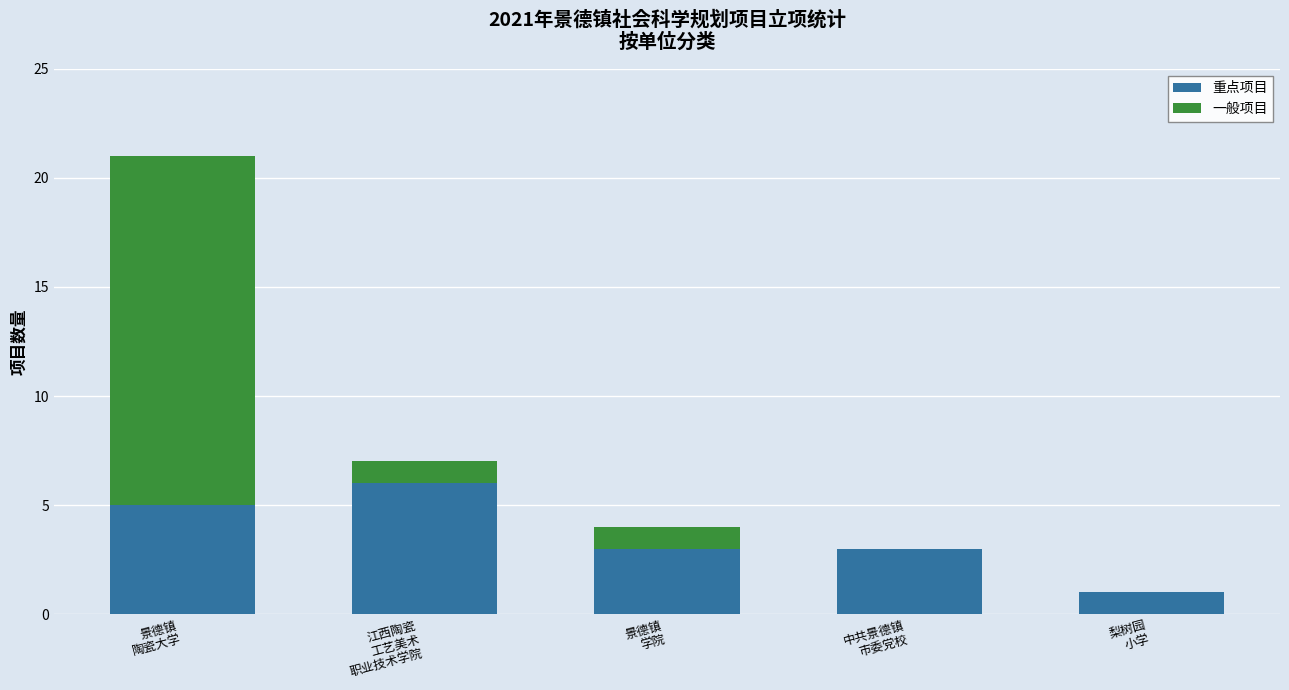

What is the highest value of the 重点项目 series?

6